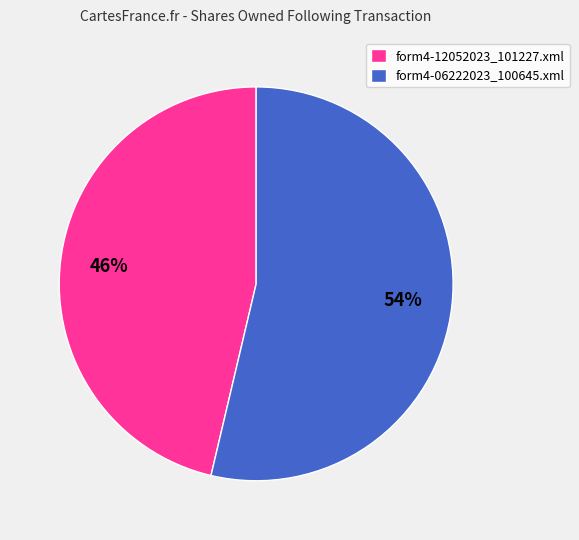

What is the smallest slice in the pie chart?

form4-12052023_101227.xml